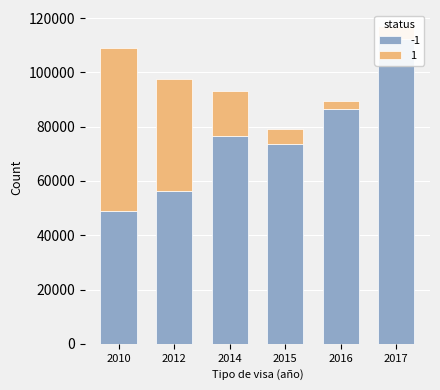

What is the sum of all -1 values?

454020